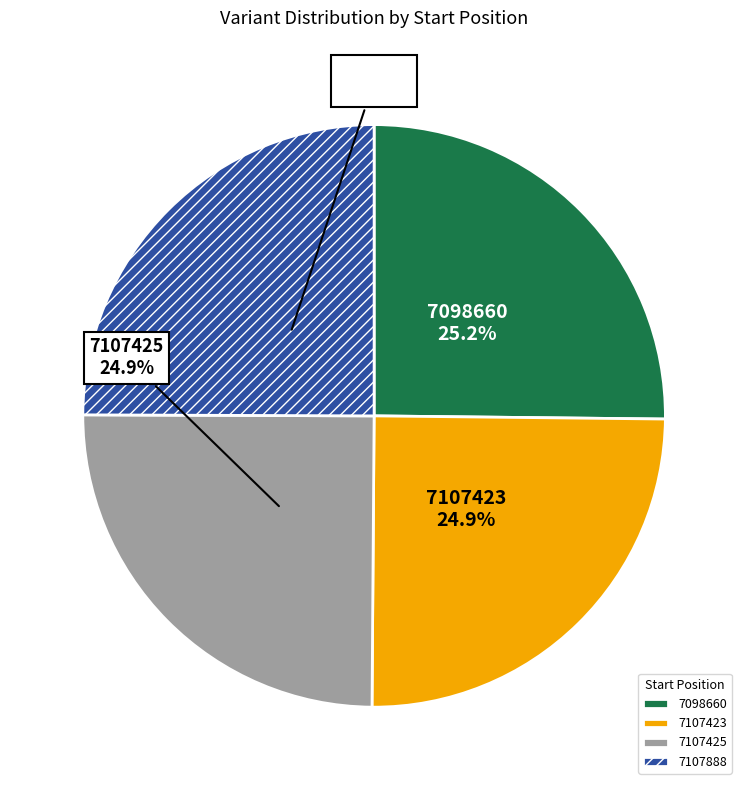

Count the number of slices in the pie.

4